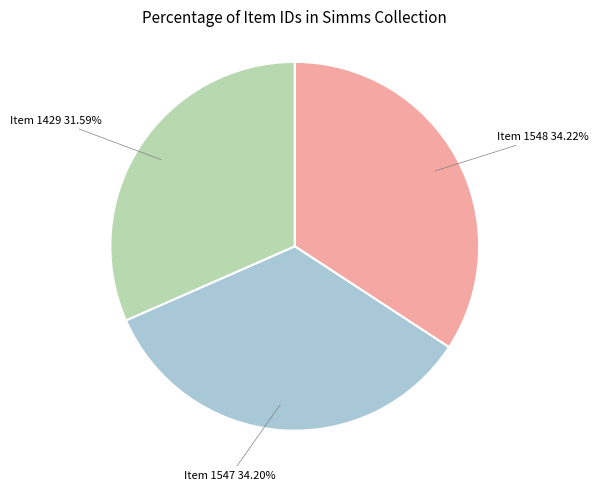

To the nearest percent, what percentage of the pie is Item 1429?

32%